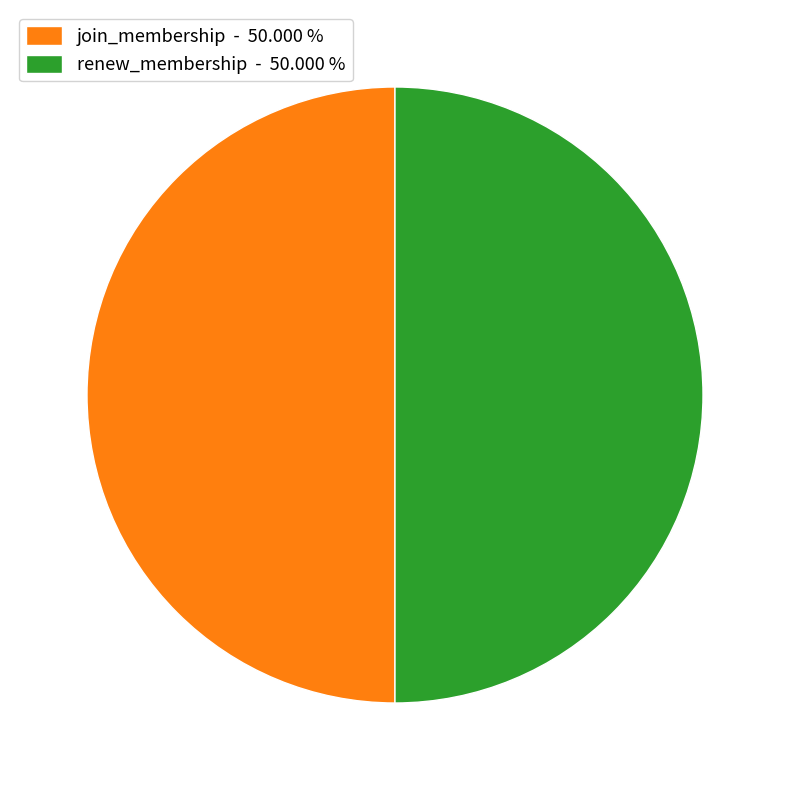

Approximately how many times larger is the value at renew_membership - 50.000 % compared to join_membership - 50.000 %?

1.0